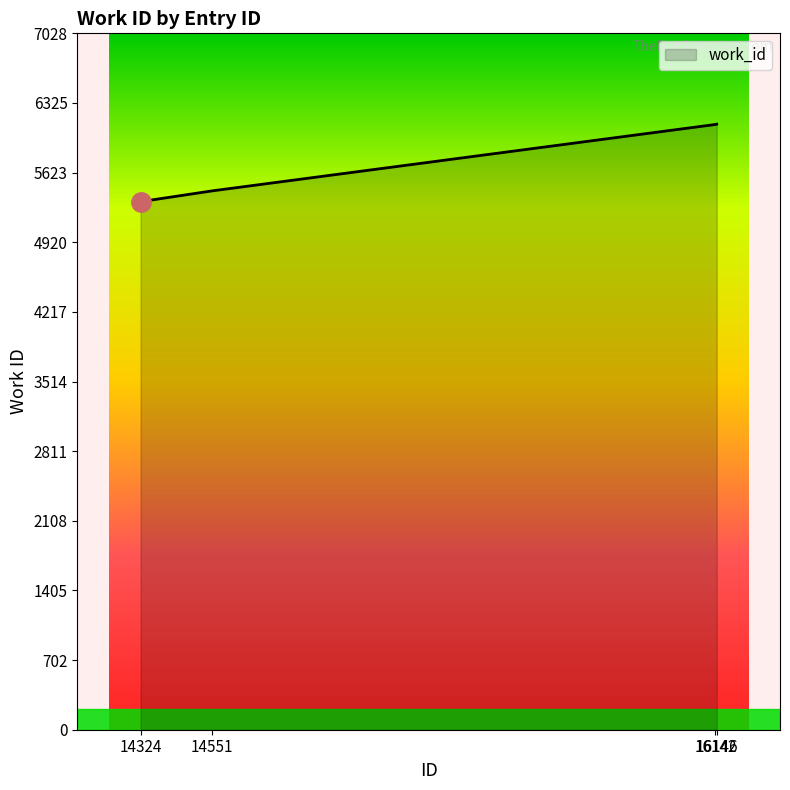

Which has a higher value, 14551 or 14324?

14551